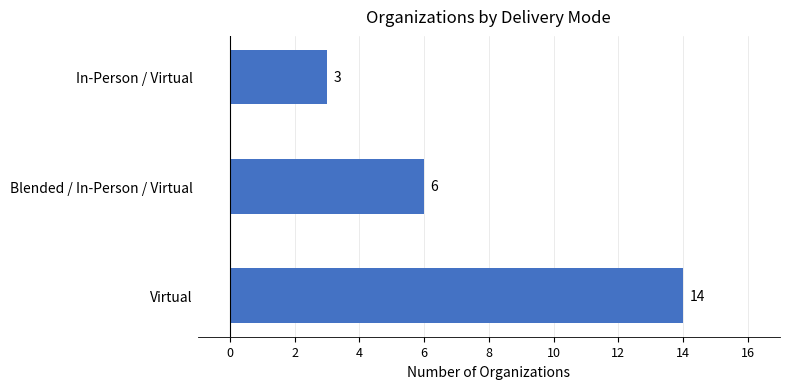

What is the maximum value shown in the chart?

14